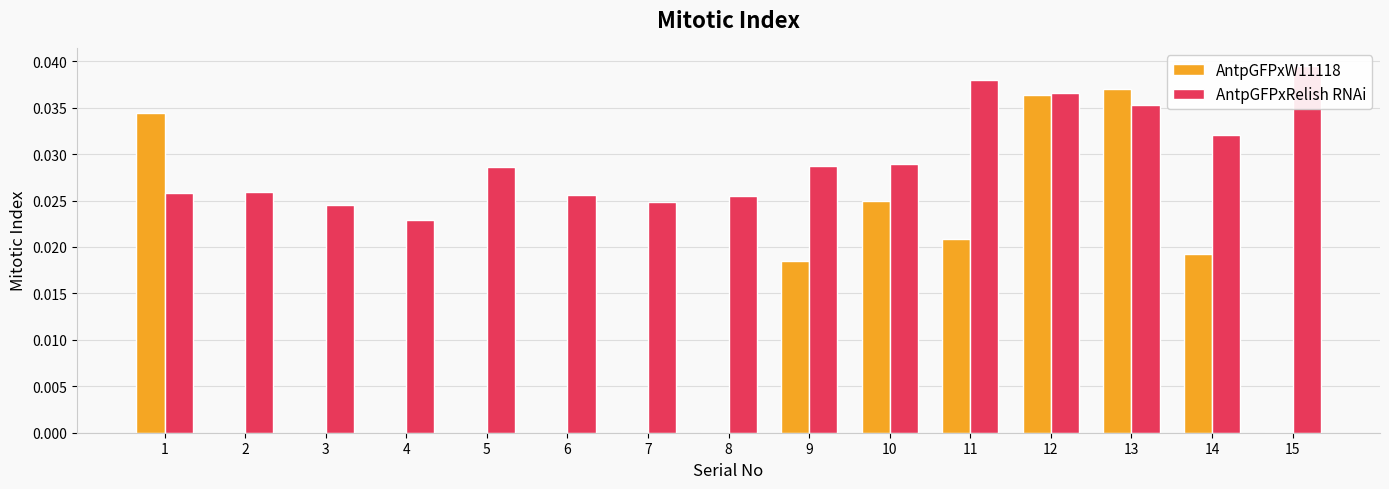

At which category does the chart reach its peak across all series?

15